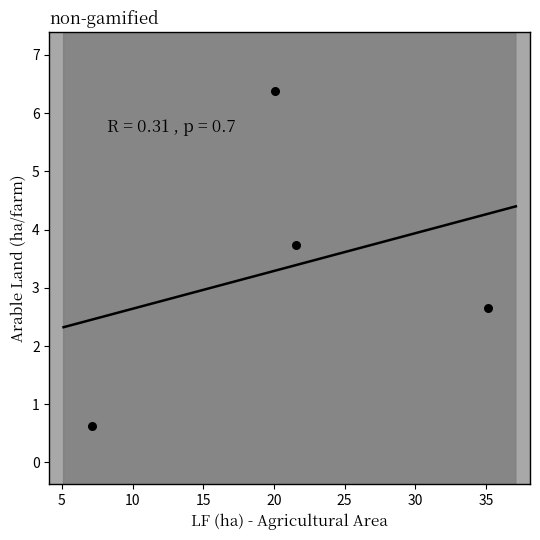

What Y value in the scatter plot is closest to 3?

2.7